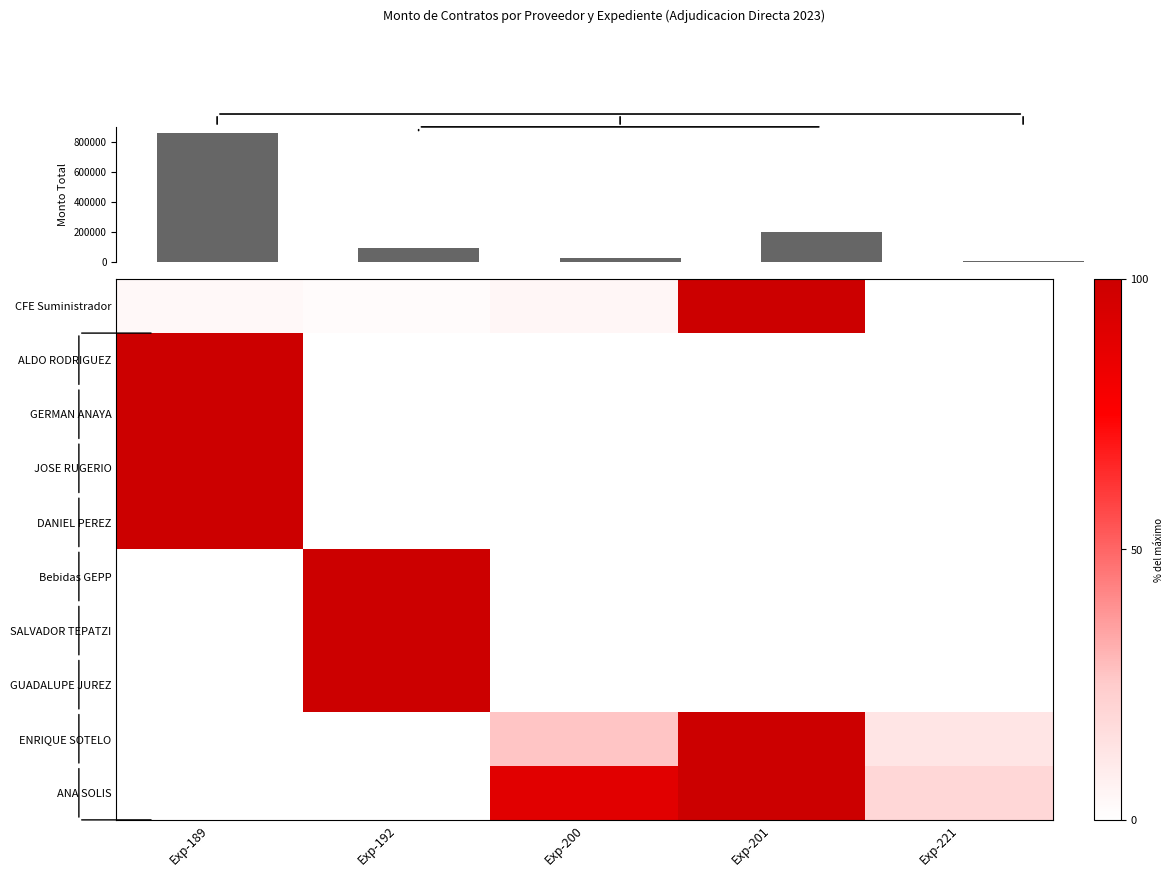

Reading right to left, list all the values displayed in this chart.

CFE Suministrador: Exp-221=0.3	Exp-201=100.0	Exp-200=4.4	Exp-192=2.1	Exp-189=3.5
ALDO RODRIGUEZ: Exp-221=0.0	Exp-201=0.0	Exp-200=0.0	Exp-192=0.0	Exp-189=100.0
GERMAN ANAYA: Exp-221=0.0	Exp-201=0.0	Exp-200=0.0	Exp-192=0.0	Exp-189=100.0
JOSE RUGERIO: Exp-221=0.0	Exp-201=0.0	Exp-200=0.0	Exp-192=0.0	Exp-189=100.0
DANIEL PEREZ: Exp-221=0.0	Exp-201=0.0	Exp-200=0.0	Exp-192=0.0	Exp-189=100.0
Bebidas GEPP: Exp-221=0.0	Exp-201=0.0	Exp-200=0.0	Exp-192=100.0	Exp-189=0.0
SALVADOR TEPATZI: Exp-221=0.0	Exp-201=0.0	Exp-200=0.0	Exp-192=100.0	Exp-189=0.0
GUADALUPE JUREZ: Exp-221=0.0	Exp-201=0.0	Exp-200=0.0	Exp-192=100.0	Exp-189=0.0
ENRIQUE SOTELO: Exp-221=12.7	Exp-201=100.0	Exp-200=26.6	Exp-192=0.0	Exp-189=0.0
ANA SOLIS: Exp-221=19.2	Exp-201=100.0	Exp-200=89.4	Exp-192=0.0	Exp-189=0.0